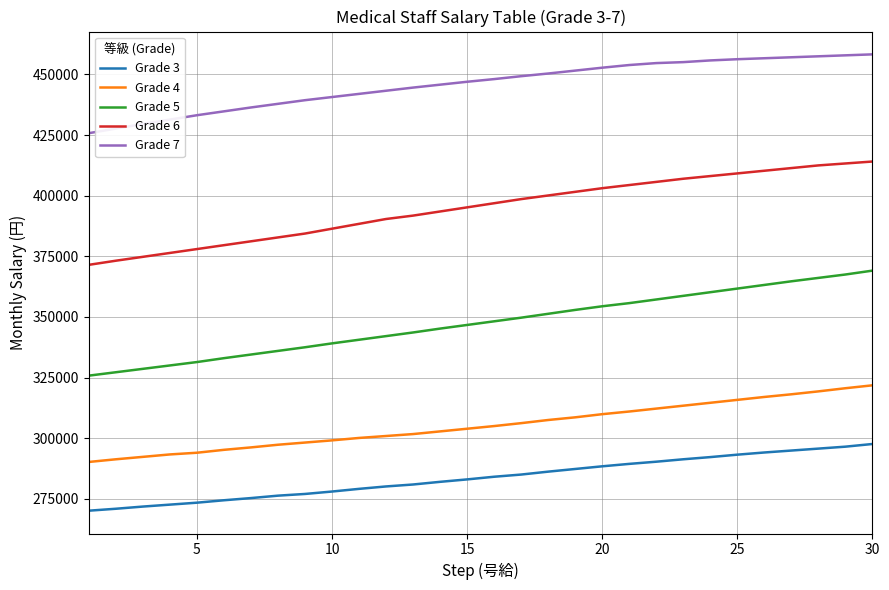

What is the greatest value displayed?

458300